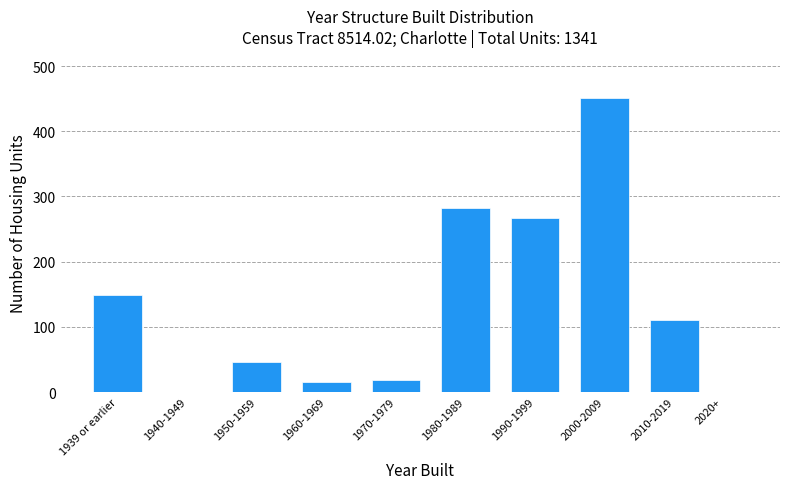

Reading left to right, transcribe all the data shown in this chart.

1939 or earlier=149	1940-1949=0	1950-1959=46	1960-1969=15	1970-1979=19	1980-1989=283	1990-1999=267	2000-2009=451	2010-2019=111	2020+=0